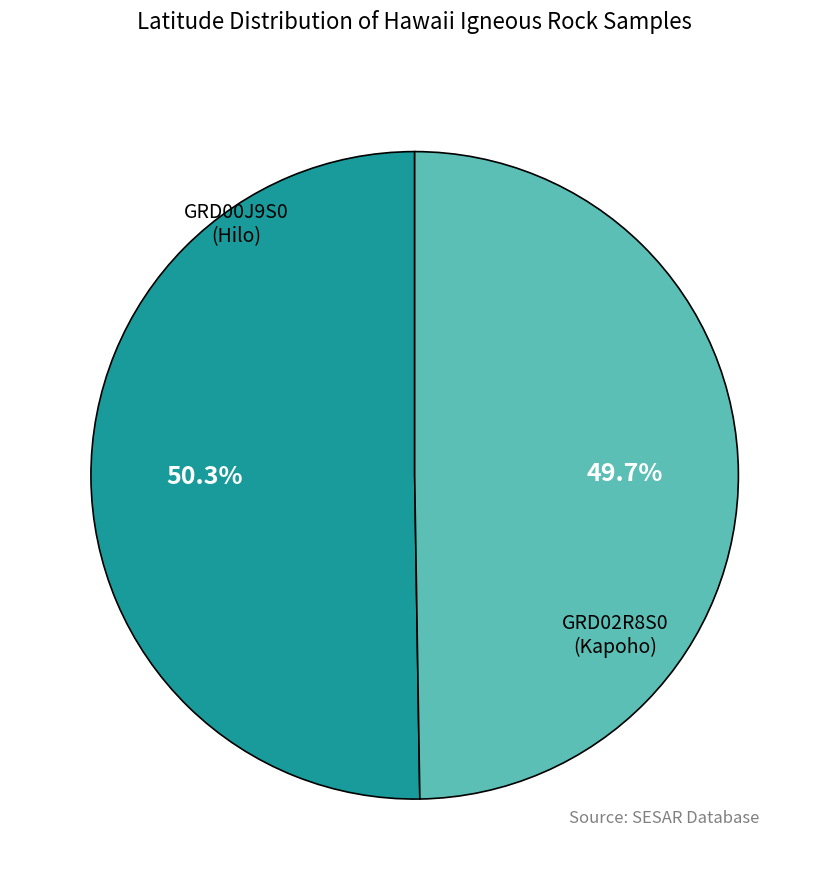

Which slice is the smallest?

GRD02R8S0